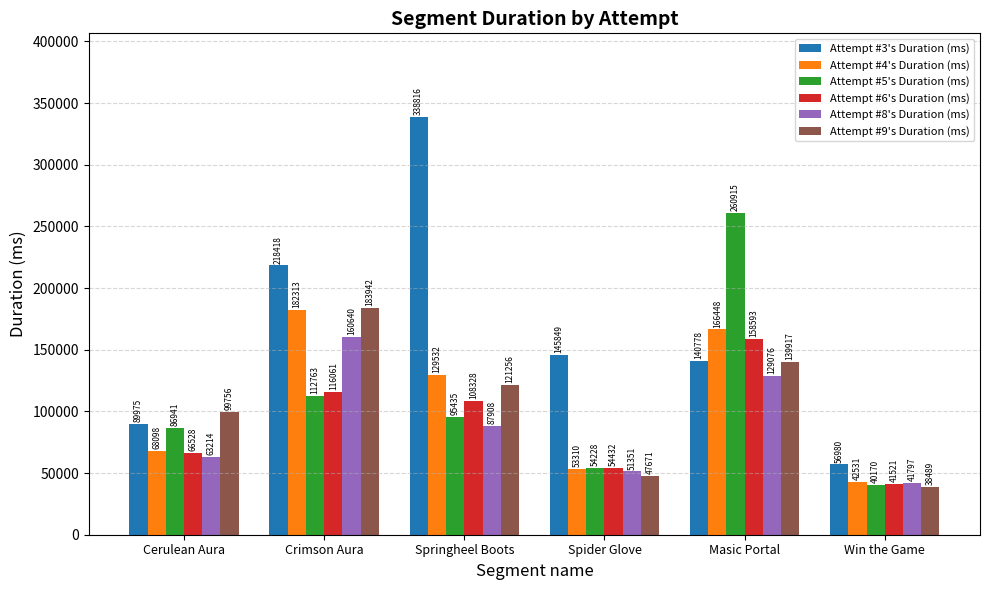

Reading left to right, list all the values displayed in this chart.

Attempt #3's Duration (ms): Cerulean Aura=89975	Crimson Aura=218418	Springheel Boots=338816	Spider Glove=145849	Masic Portal=140778	Win the Game=56980
Attempt #4's Duration (ms): Cerulean Aura=68098	Crimson Aura=182313	Springheel Boots=129532	Spider Glove=53310	Masic Portal=166448	Win the Game=42531
Attempt #5's Duration (ms): Cerulean Aura=86941	Crimson Aura=112763	Springheel Boots=95435	Spider Glove=54228	Masic Portal=260915	Win the Game=40170
Attempt #6's Duration (ms): Cerulean Aura=66528	Crimson Aura=116061	Springheel Boots=108328	Spider Glove=54432	Masic Portal=158593	Win the Game=41521
Attempt #8's Duration (ms): Cerulean Aura=63214	Crimson Aura=160640	Springheel Boots=87908	Spider Glove=51351	Masic Portal=129076	Win the Game=41797
Attempt #9's Duration (ms): Cerulean Aura=99756	Crimson Aura=183942	Springheel Boots=121256	Spider Glove=47671	Masic Portal=139917	Win the Game=38489